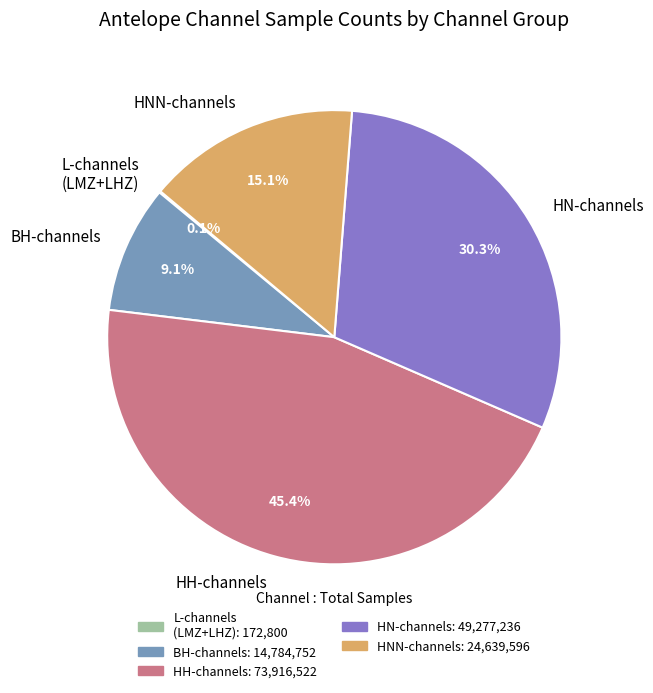

Is the sum of HN-channels and HNN-channels greater than half?

No